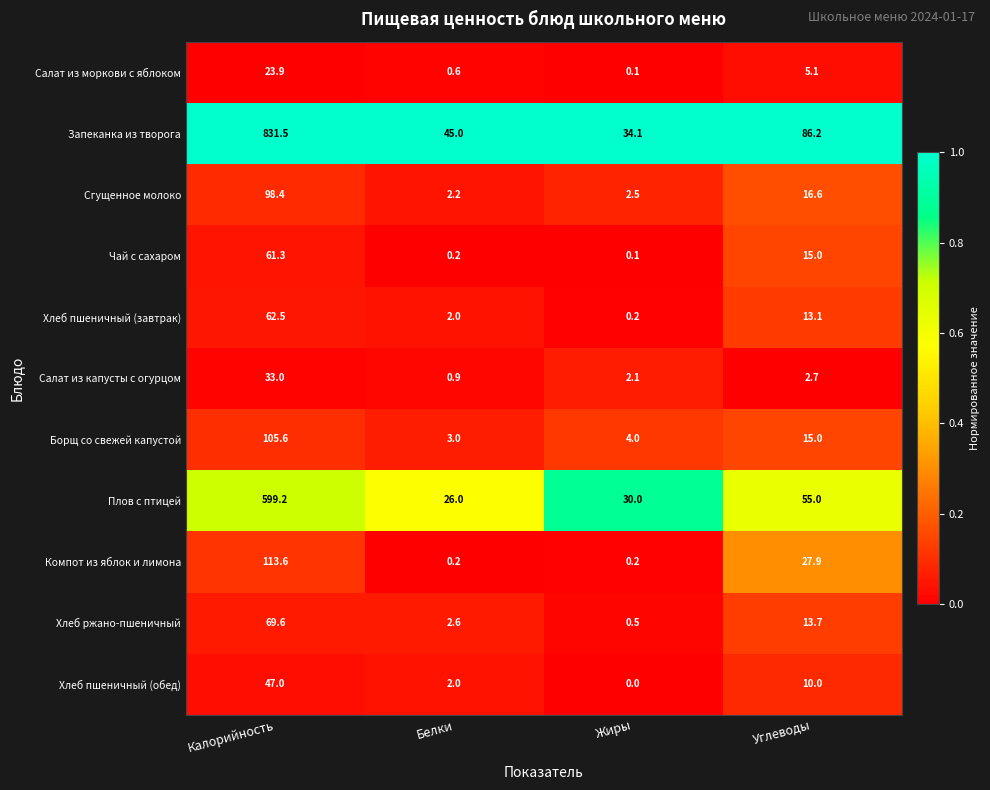

Count the number of categories in the chart.

4